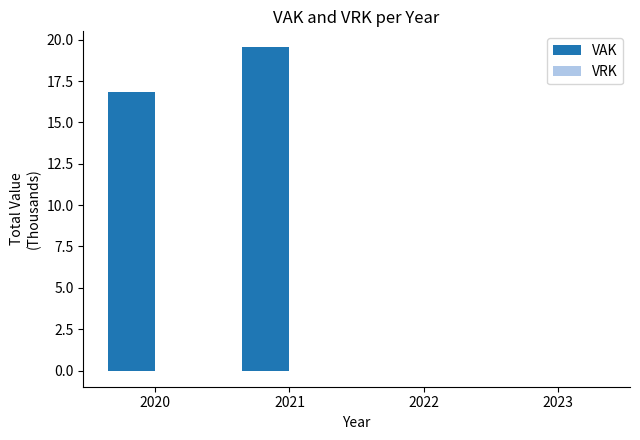

Which has a higher value, 2021 or 2023?

2021